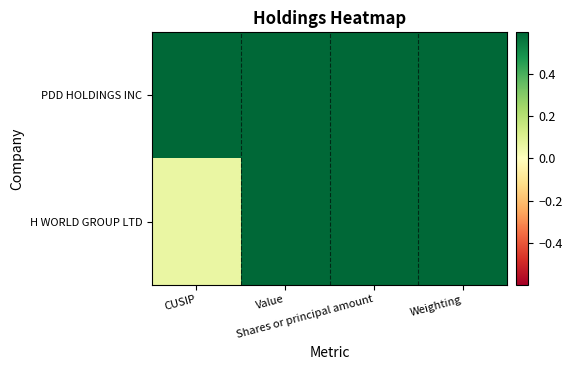

Which category has the lowest value across all series?

CUSIP